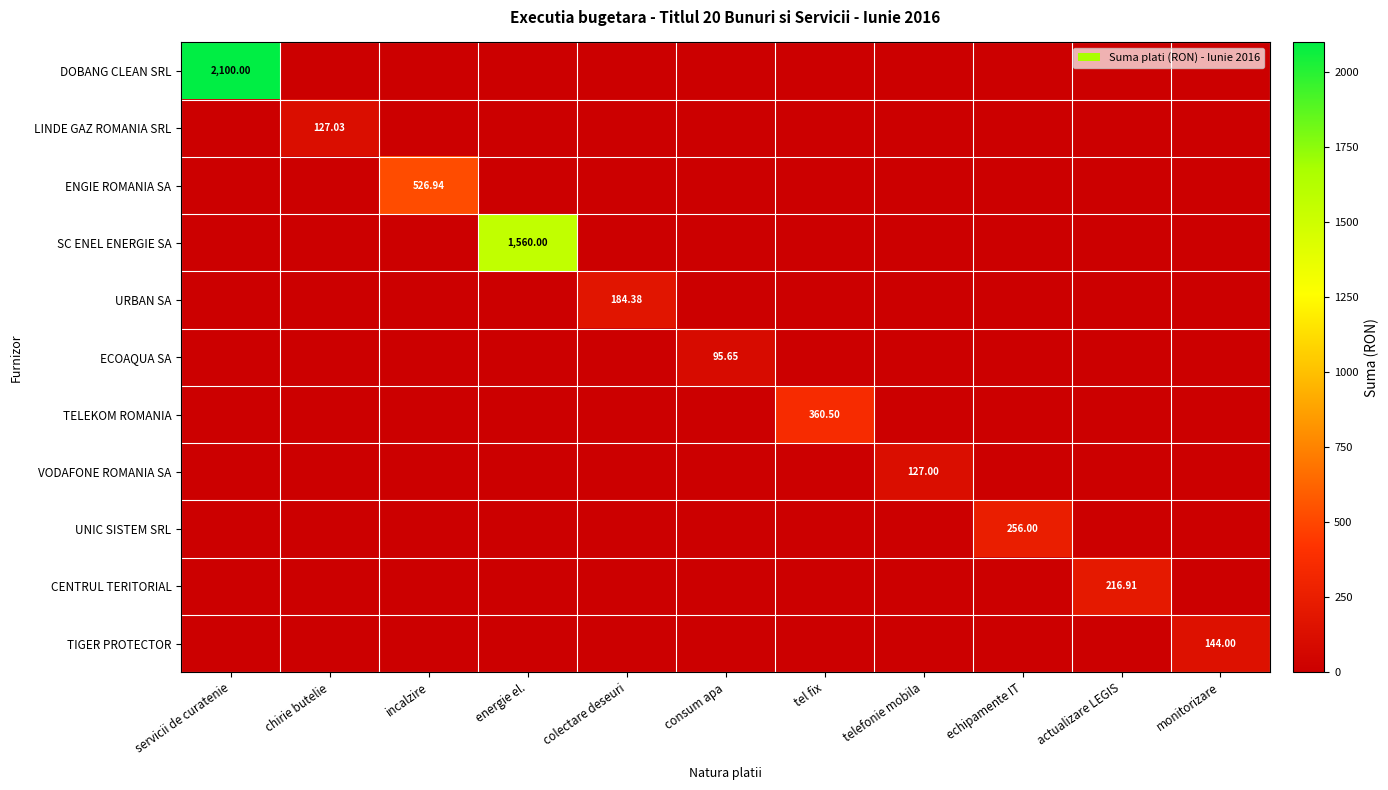

How many data points in VODAFONE ROMANIA SA are above 0?

1